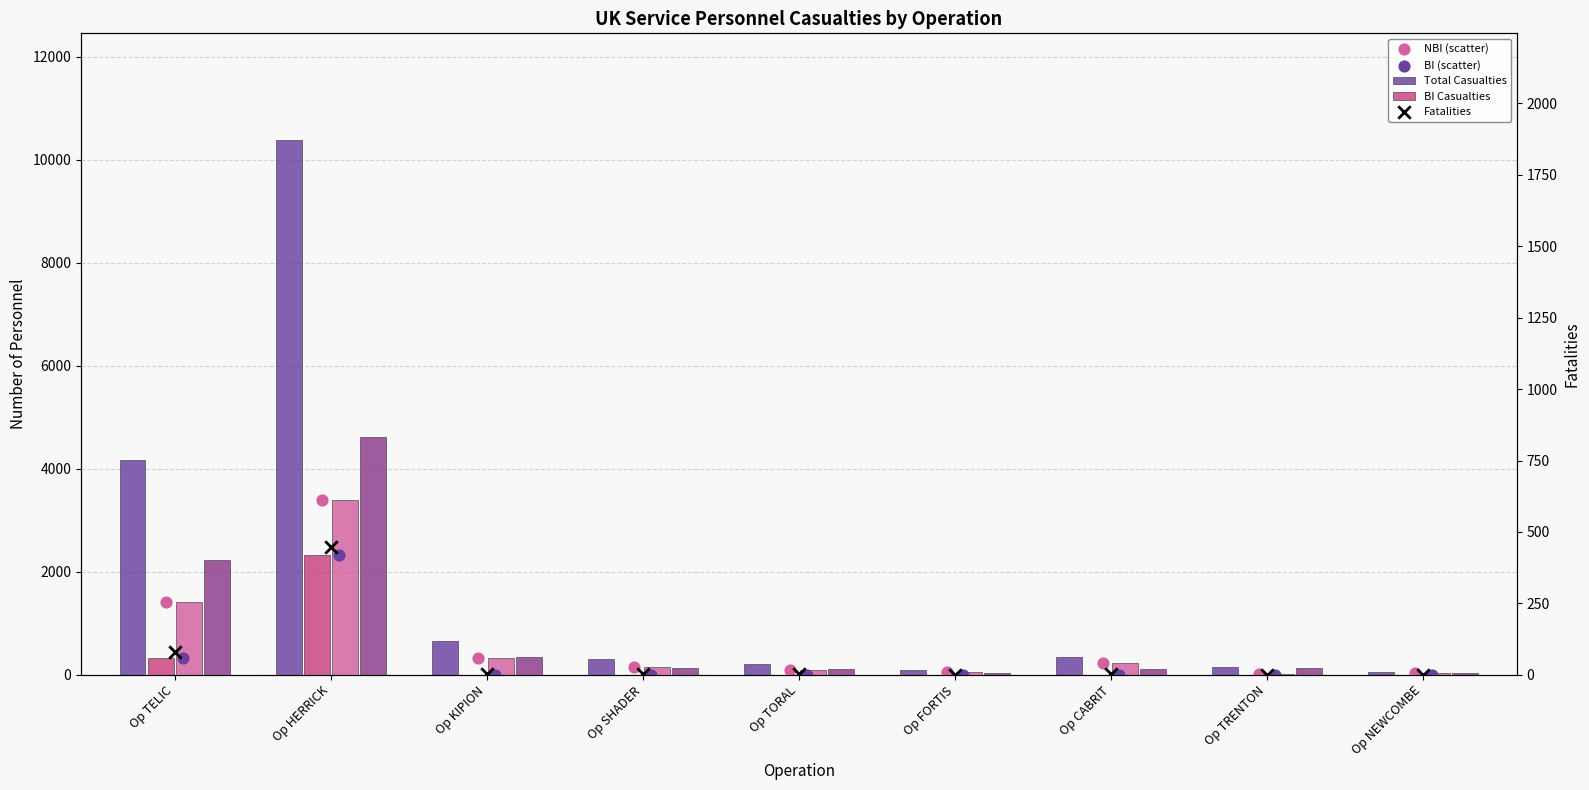

At how many categories does at least one series exceed 4964?

1